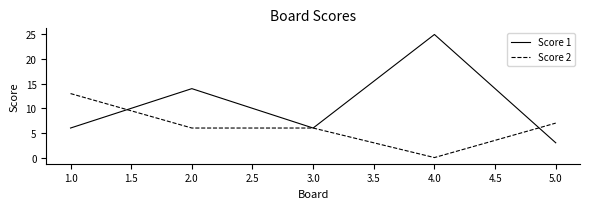

What is the spread (max minus min) of values at 4.0?

25